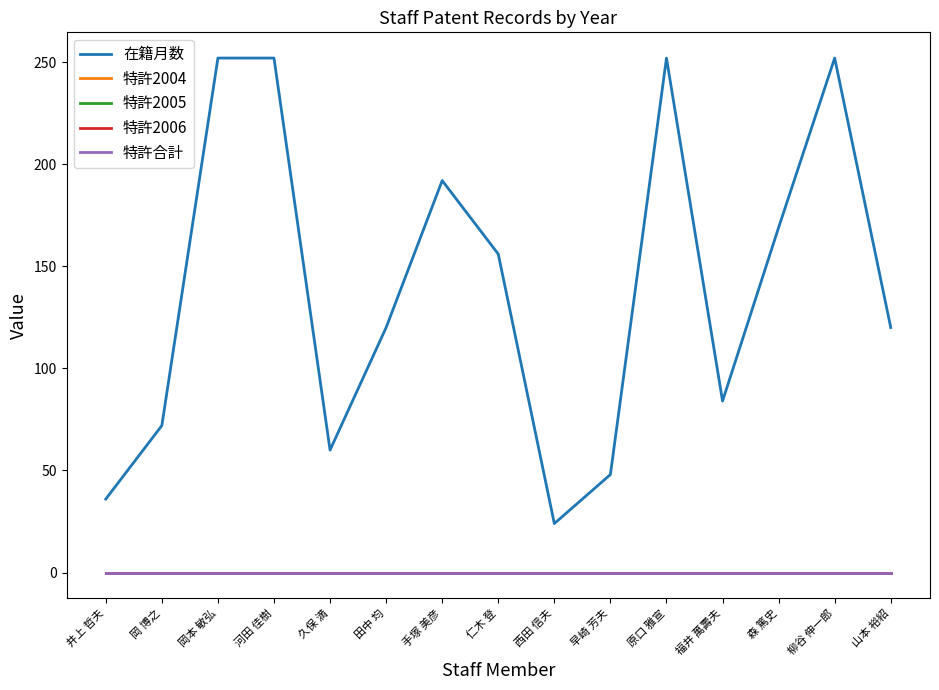

Does the chart display data point markers on the line(s)?

No